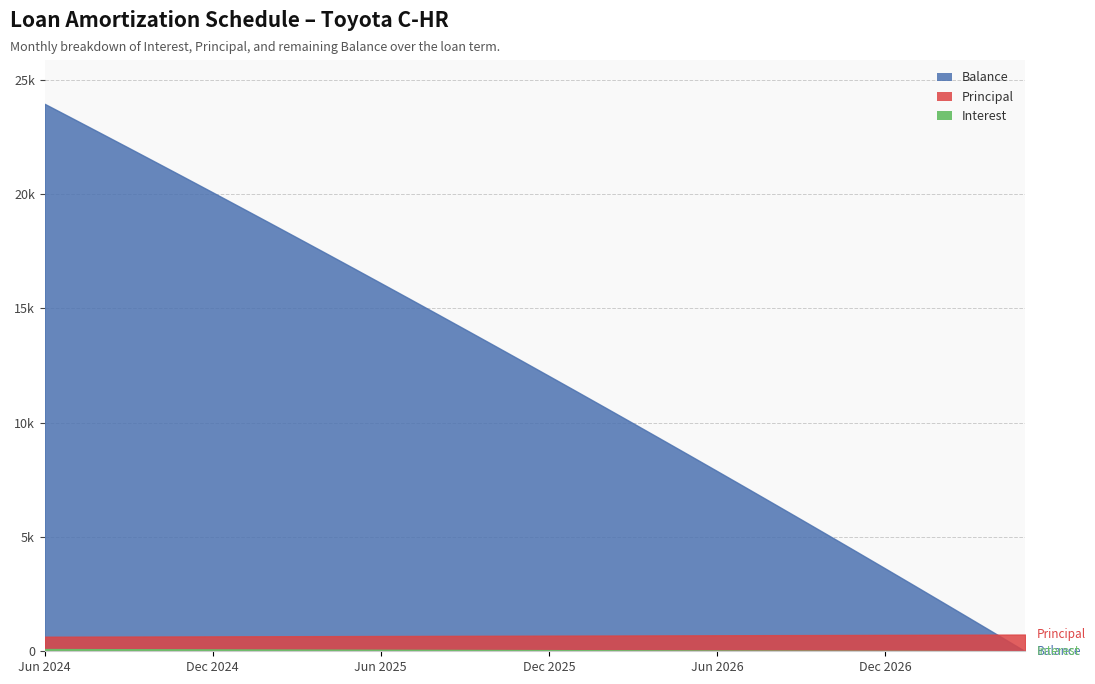

What is the maximum value for Interest?

97.3